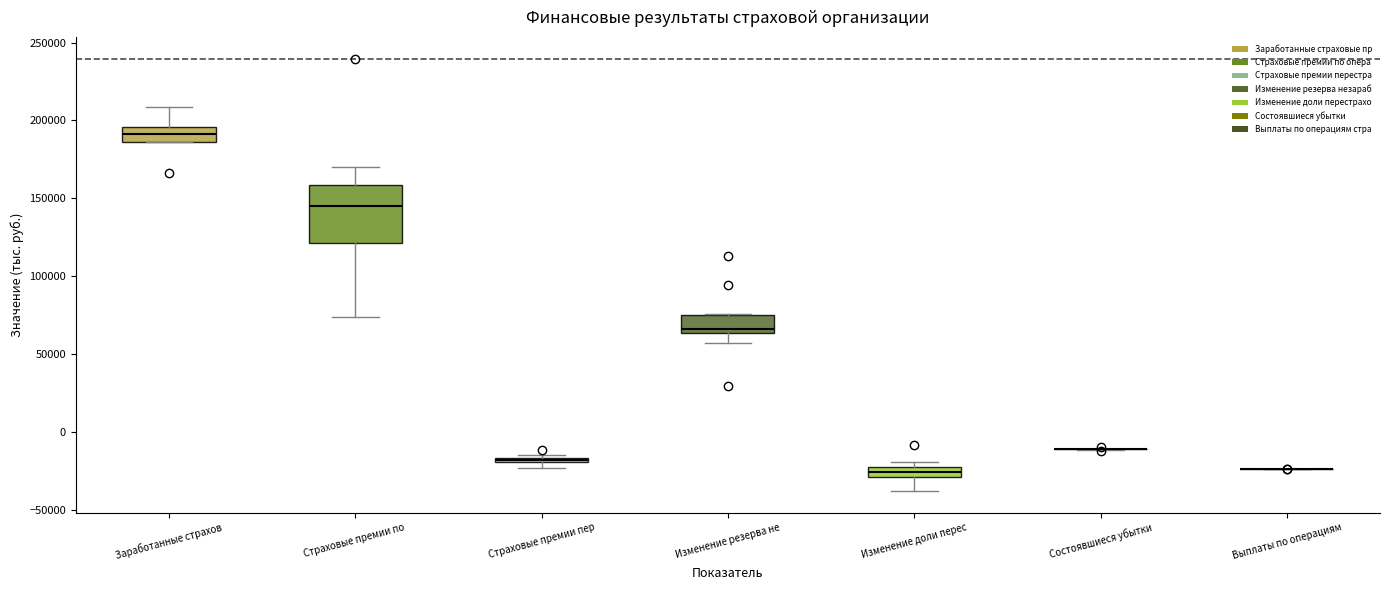

Which box is the tallest, from its lower edge to its upper edge?

Страховые премии по